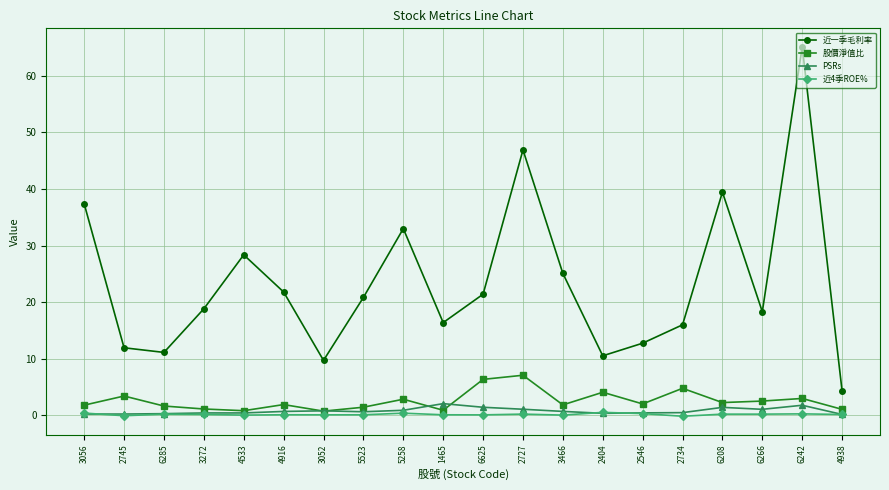

Is it true that 股價淨值比 equals 2.0 at 2546?

True